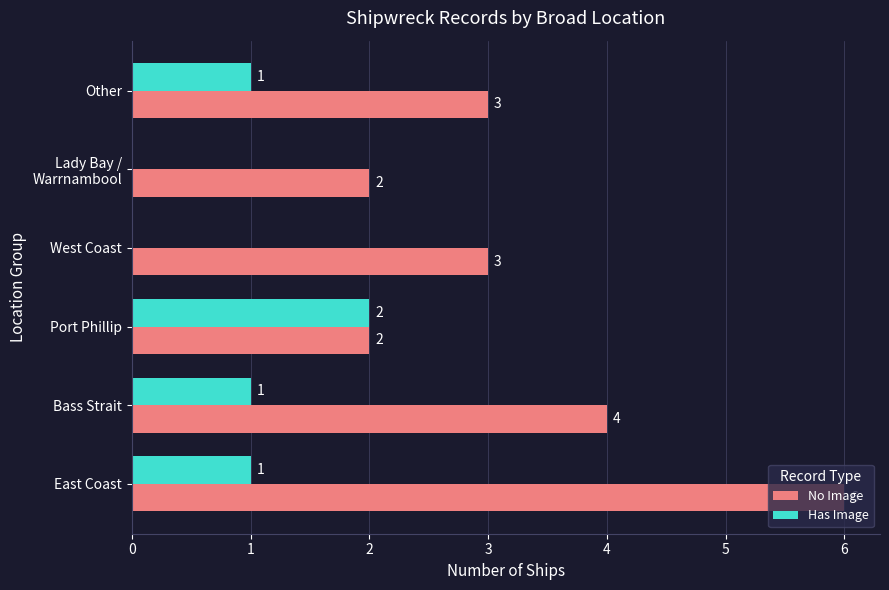

What is the sum of all No Image values?

20